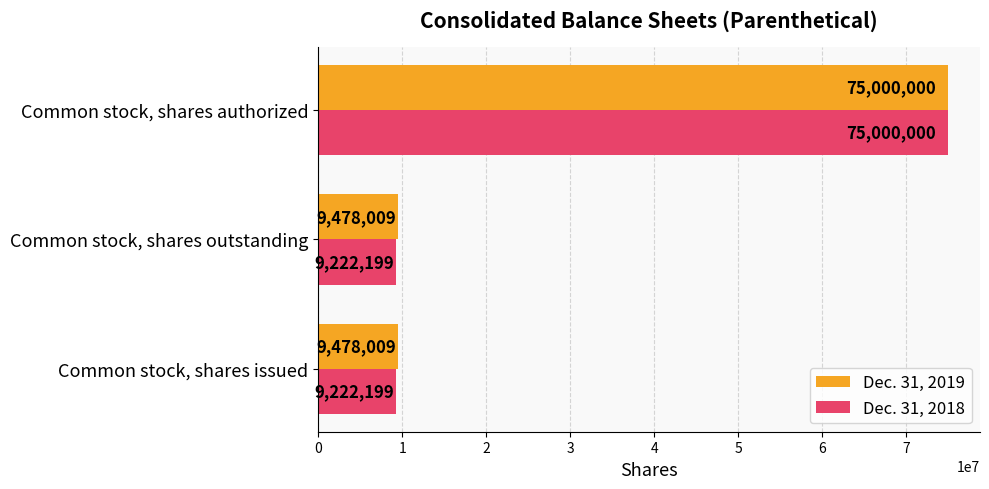

Which series has the largest range (max minus min)?

Dec. 31, 2018